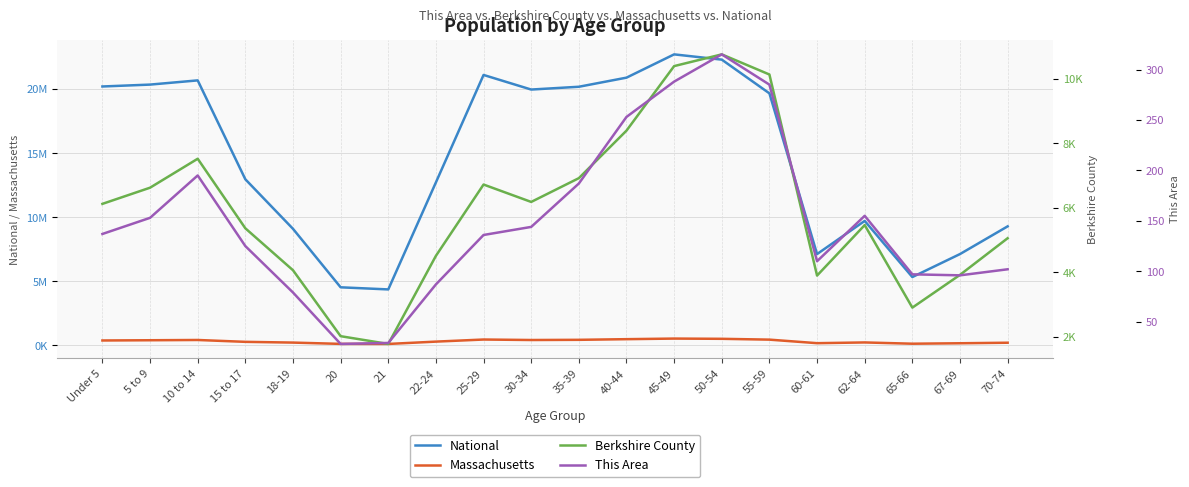

Which series changed the most between 18-19 and 50-54?

National